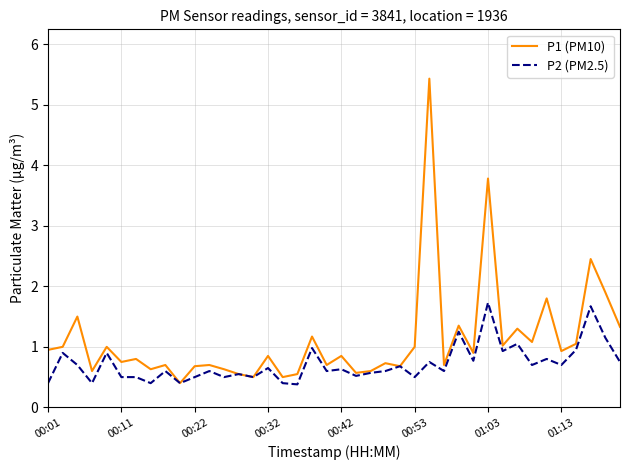

Which series has the widest spread of values?

P1 (PM10)